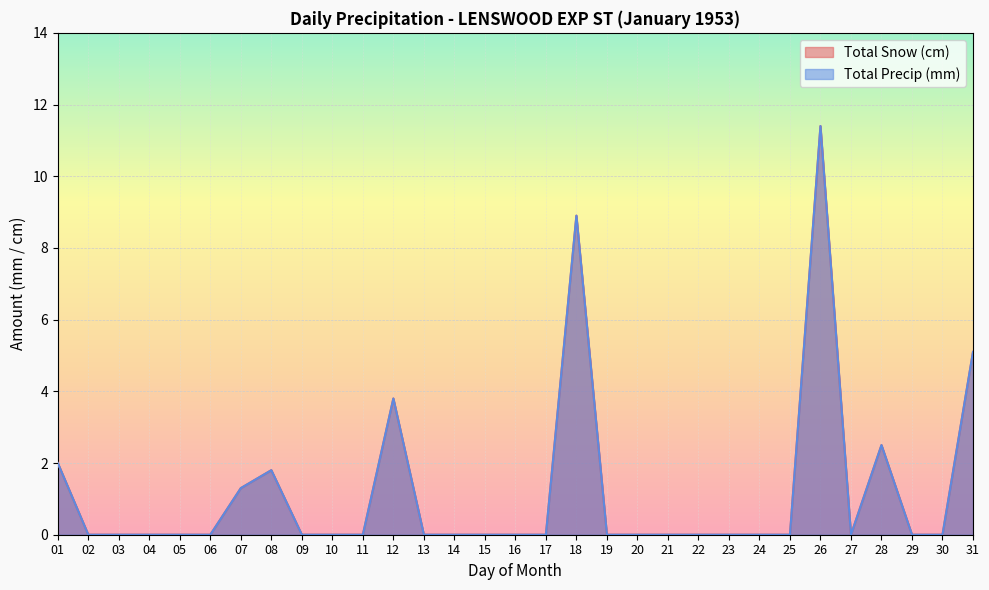

Which series has the largest total across all categories?

Total Snow (cm)